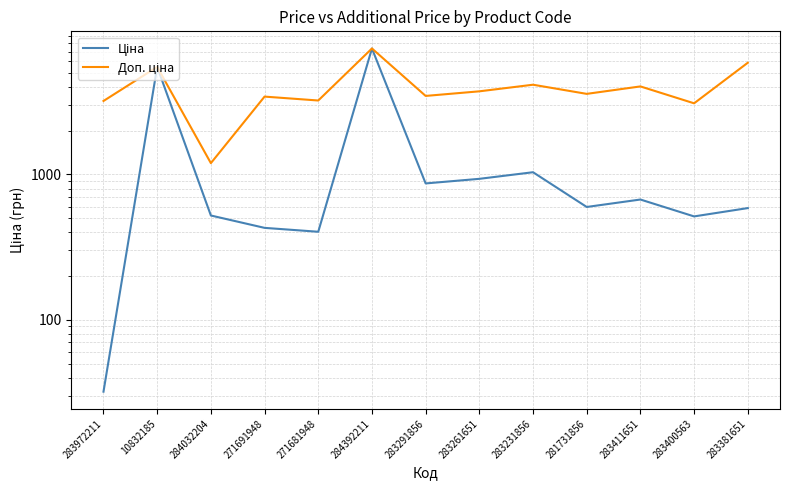

What is the total value across all series at 283400563?

3603.1